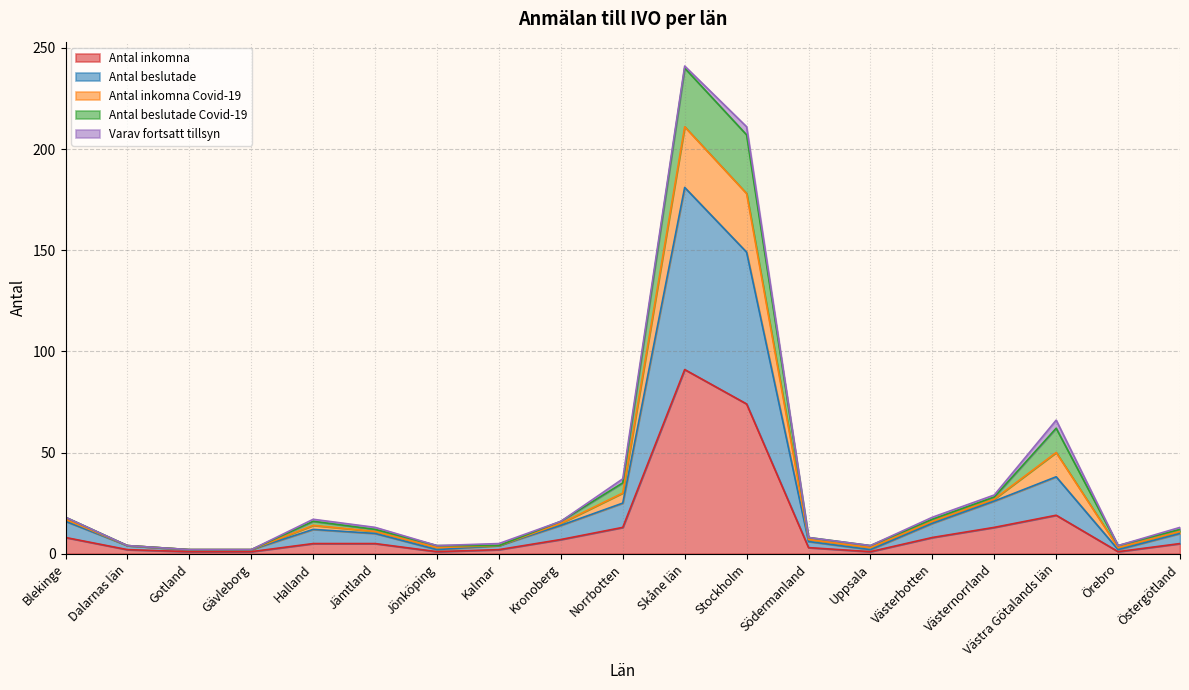

What is the minimum value shown in the chart?

1